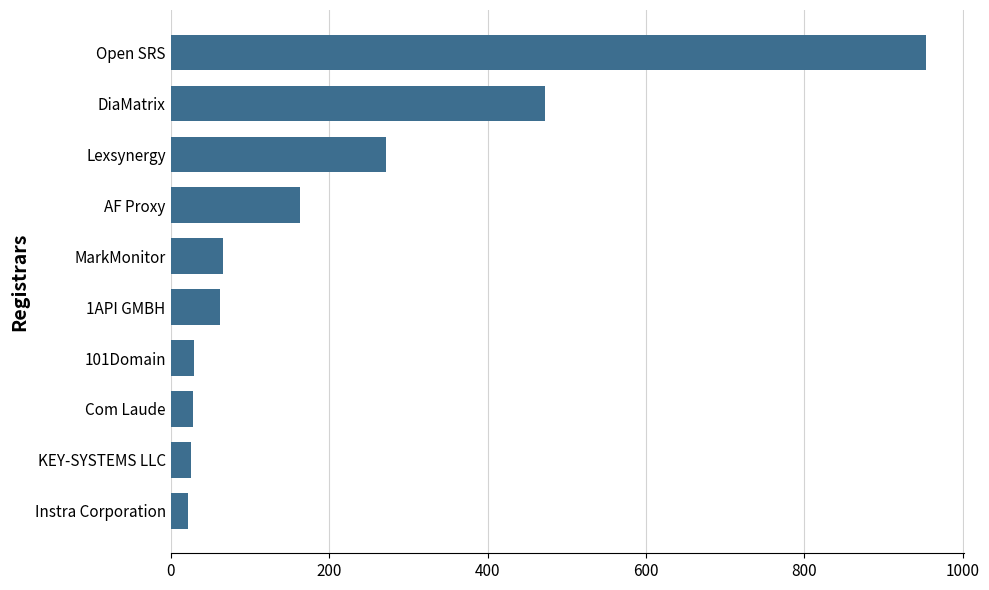

At which label is the value closest to 487?

DiaMatrix